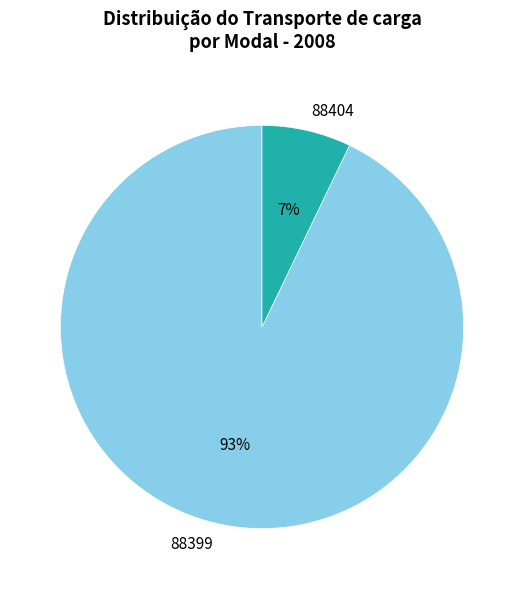

To the nearest percent, what is the difference between the largest and smallest slice percentages?

86%